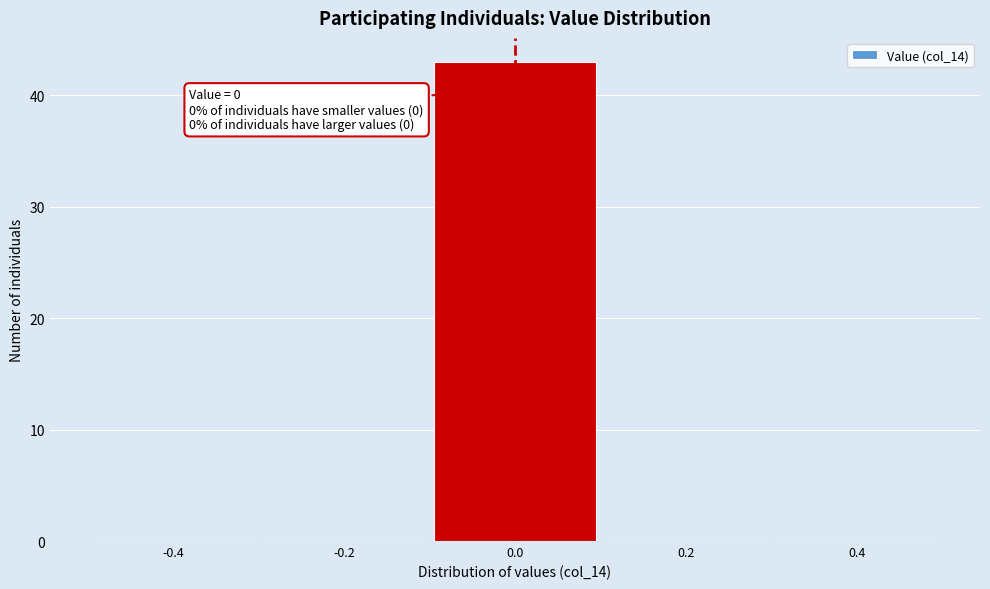

Over which range of the x-axis is the bar tallest?

-0.1 to 0.1